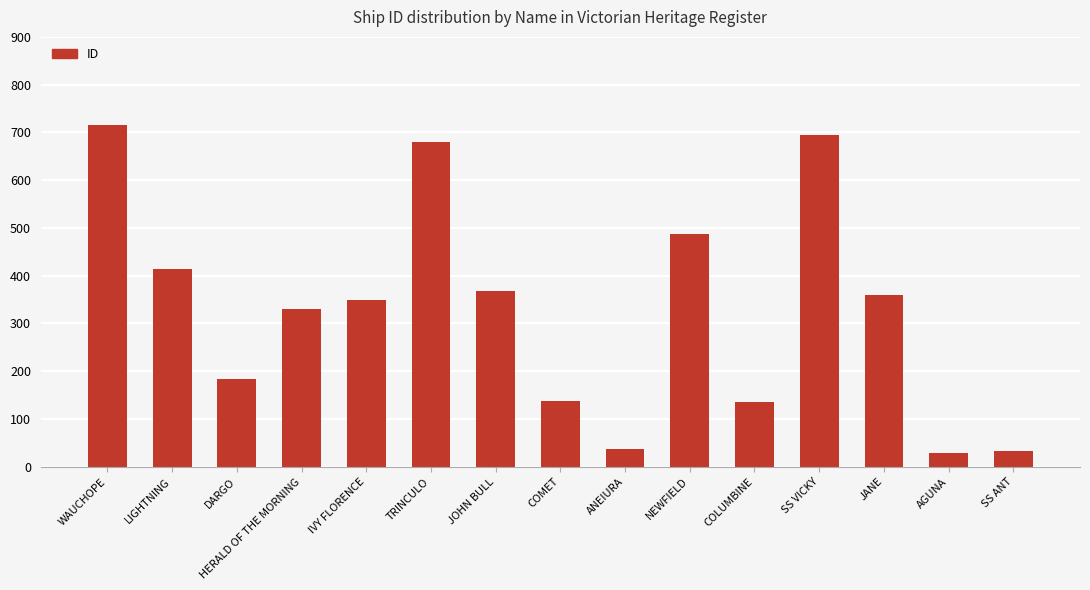

What is the minimum value shown in the chart?

28